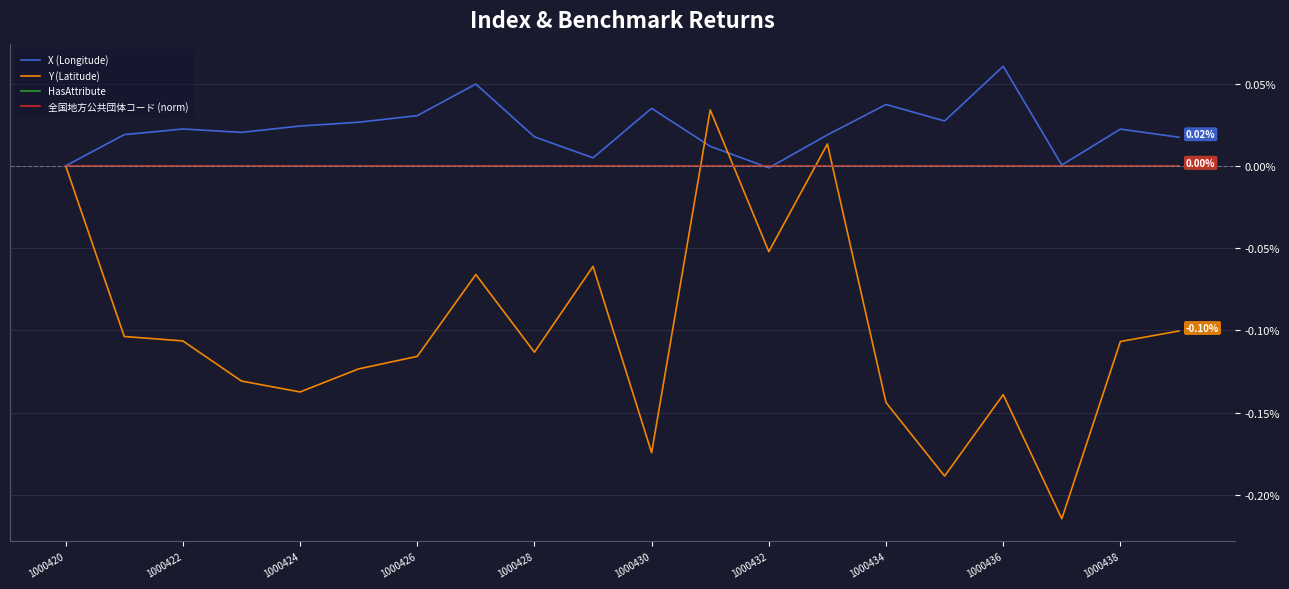

Does the chart display data point markers on the line(s)?

No